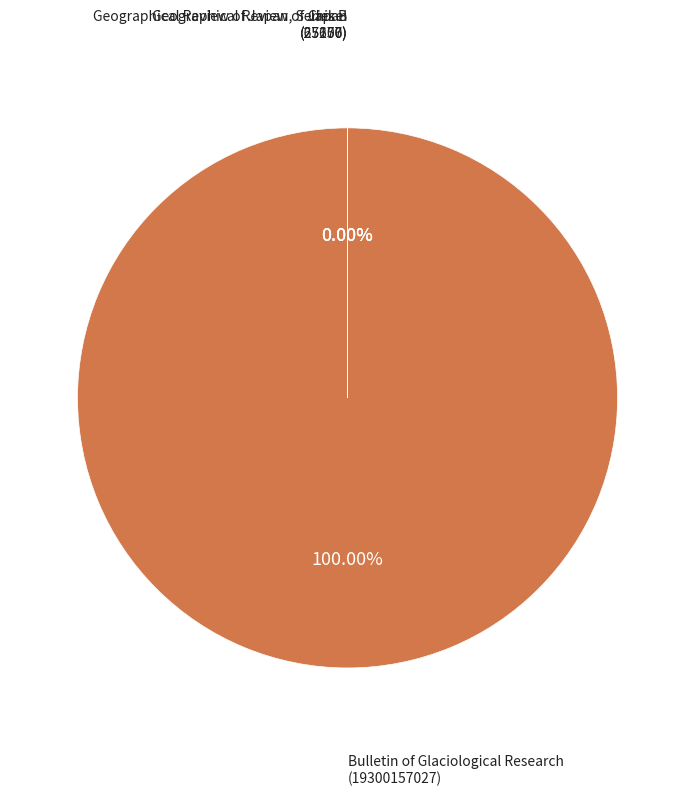

Which category has the smallest portion of the pie?

Chikei